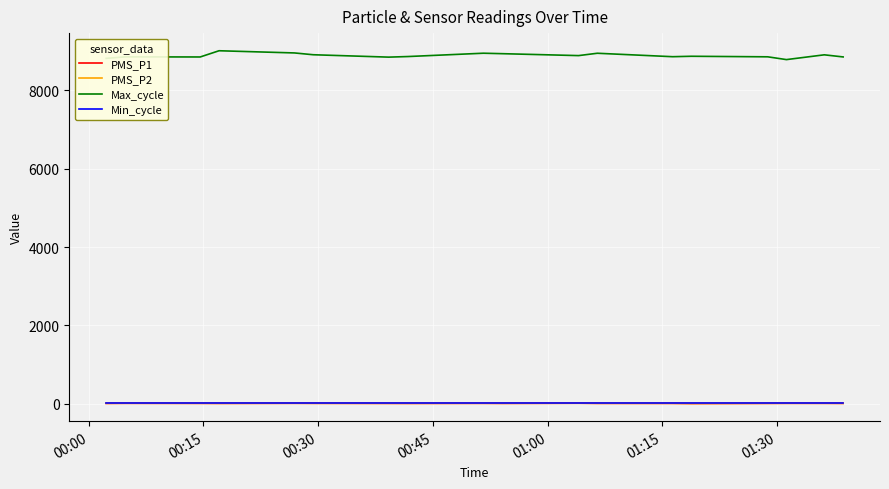

True or false: Max_cycle and Min_cycle intersect in this chart.

False